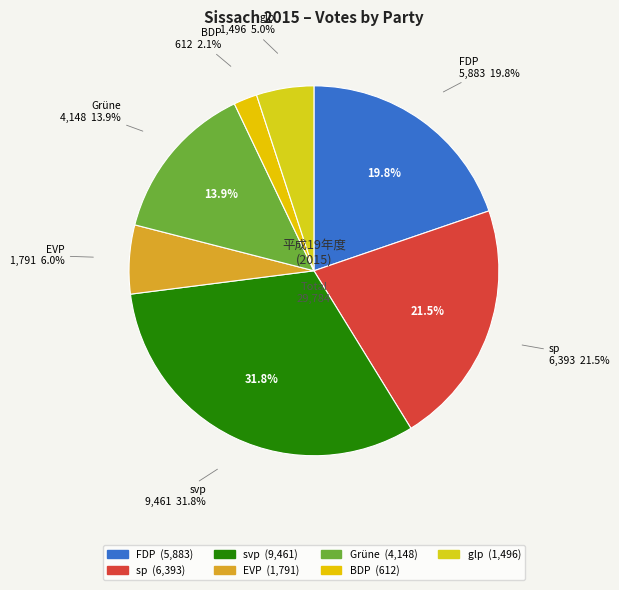

Which has a higher value, EVP or FDP?

FDP